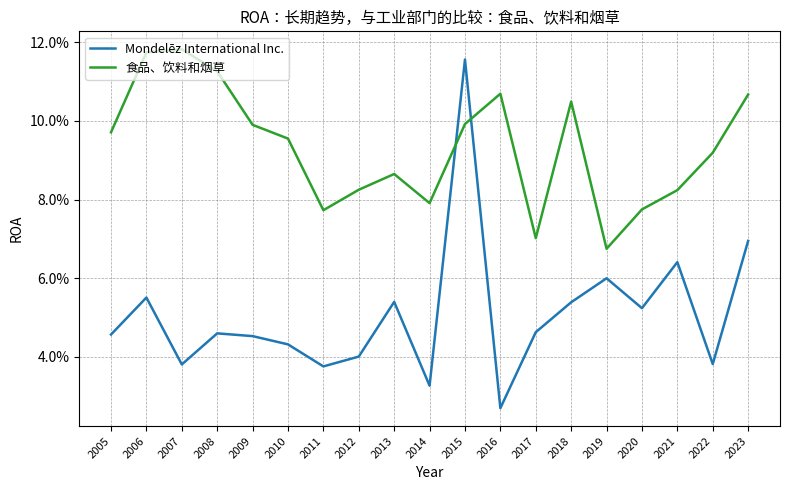

Reading right to left, transcribe all the data shown in this chart.

Mondelēz International Inc.: 0.1	0.0	0.1	0.1	0.1	0.1	0.0	0.0	0.1	0.0	0.1	0.0	0.0	0.0	0.0	0.0	0.0	0.1	0.0
食品、饮料和烟草: 0.1	0.1	0.1	0.1	0.1	0.1	0.1	0.1	0.1	0.1	0.1	0.1	0.1	0.1	0.1	0.1	0.1	0.1	0.1